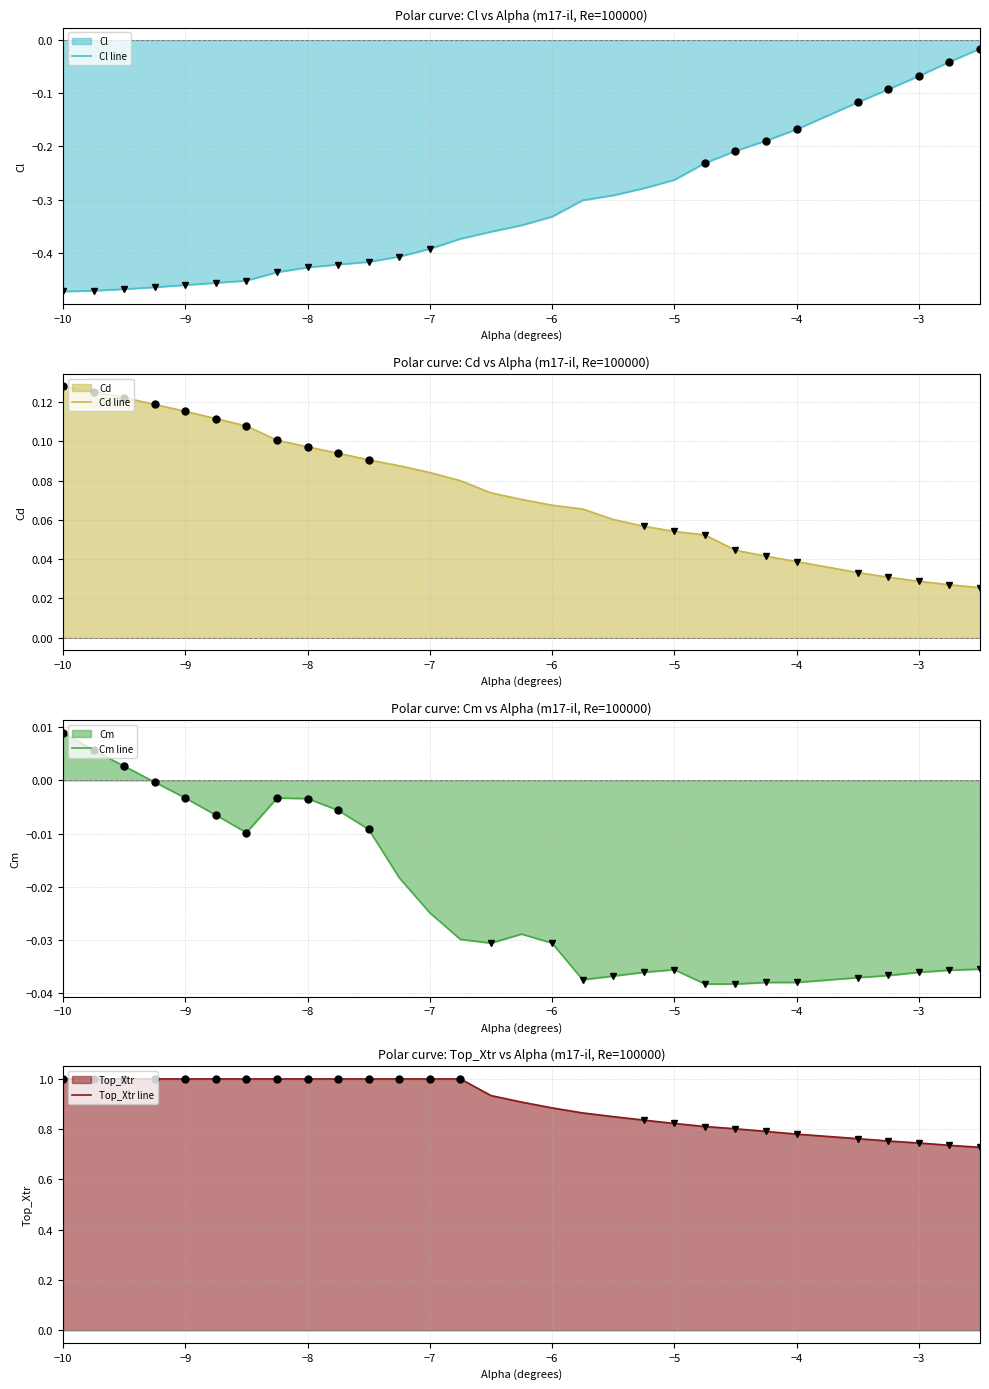

What position from the left is −10?

1